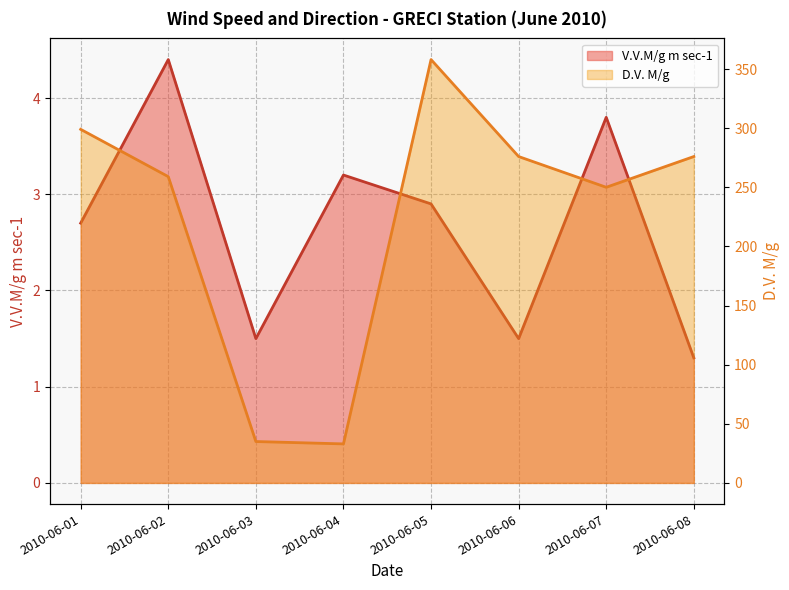

Reading right to left, list all the values displayed in this chart.

V.V.M/g m sec-1: 2010-06-08=1.3	2010-06-07=3.8	2010-06-06=1.5	2010-06-05=2.9	2010-06-04=3.2	2010-06-03=1.5	2010-06-02=4.4	2010-06-01=2.7
D.V. M/g: 2010-06-08=276.0	2010-06-07=250.0	2010-06-06=276.0	2010-06-05=358.0	2010-06-04=33.0	2010-06-03=35.0	2010-06-02=259.0	2010-06-01=299.0